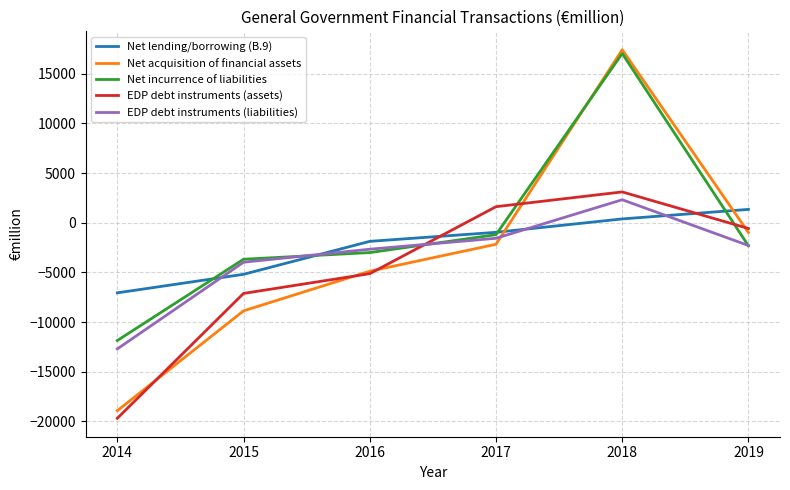

Between which two adjacent categories do Net lending/borrowing (B.9) and Net acquisition of financial assets first intersect?

2017 and 2018